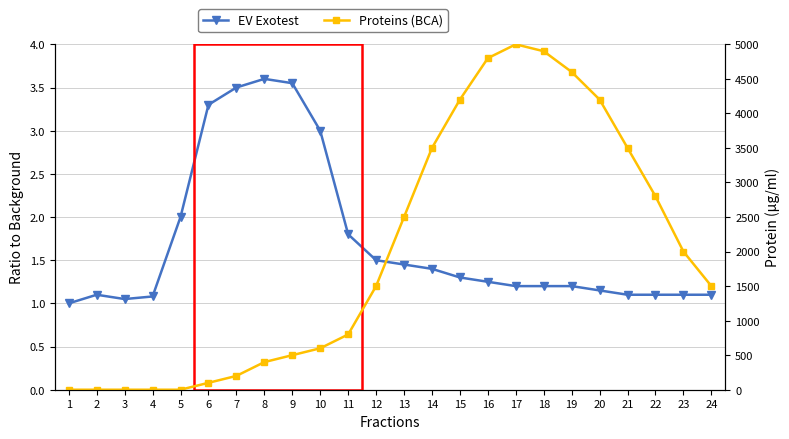

Is this an area chart (filled region under the line)?

No